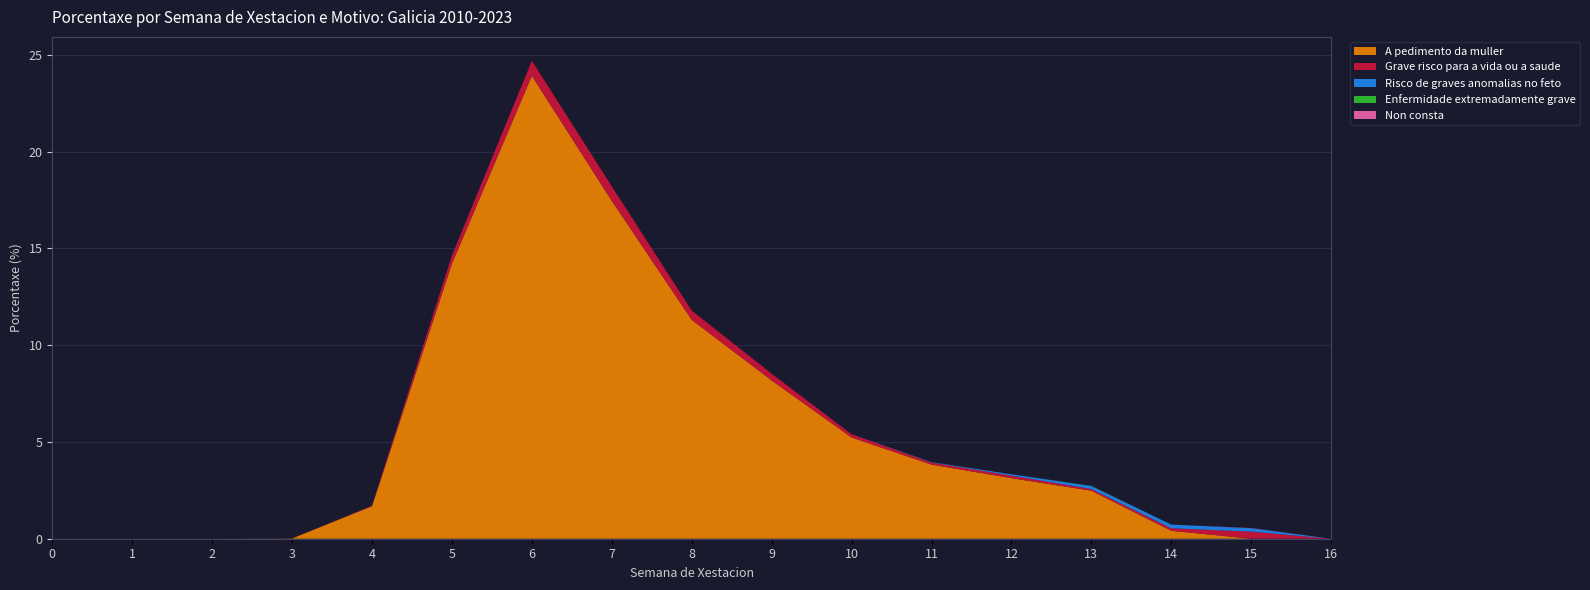

Reading left to right, extract all data points from this chart.

A pedimento da muller: 0.0	0.0	0.0	0.0	1.7	14.2	23.9	17.5	11.3	8.2	5.2	3.8	3.1	2.5	0.4	0.0	0.0
Grave risco para a vida ou a saude: 0.0	0.0	0.0	0.0	0.0	0.4	0.8	0.8	0.5	0.3	0.2	0.1	0.1	0.1	0.1	0.4	0.0
Risco de graves anomalias no feto: 0.0	0.0	0.0	0.0	0.0	0.0	0.0	0.0	0.0	0.0	0.0	0.0	0.1	0.1	0.2	0.2	0.0
Enfermidade extremadamente grave: 0.0	0.0	0.0	0.0	0.0	0.0	0.0	0.0	0.0	0.0	0.0	0.0	0.0	0.0	0.0	0.0	0.0
Non consta: 0.0	0.0	0.0	0.0	0.0	0.0	0.0	0.0	0.0	0.0	0.0	0.0	0.0	0.0	0.0	0.0	0.0